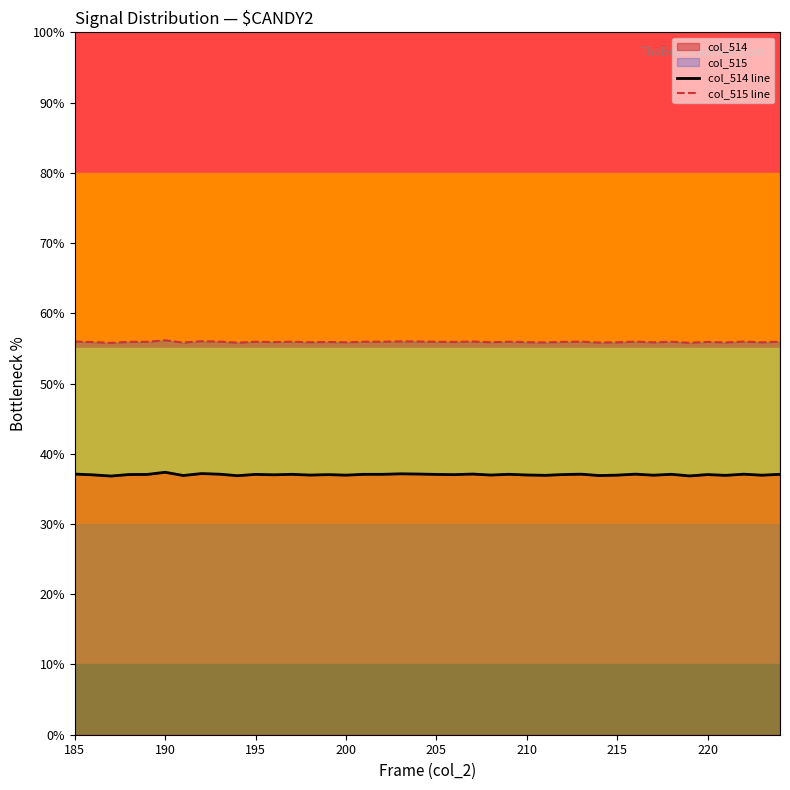

Which series changed the most between 16 and 29?

col_514 line